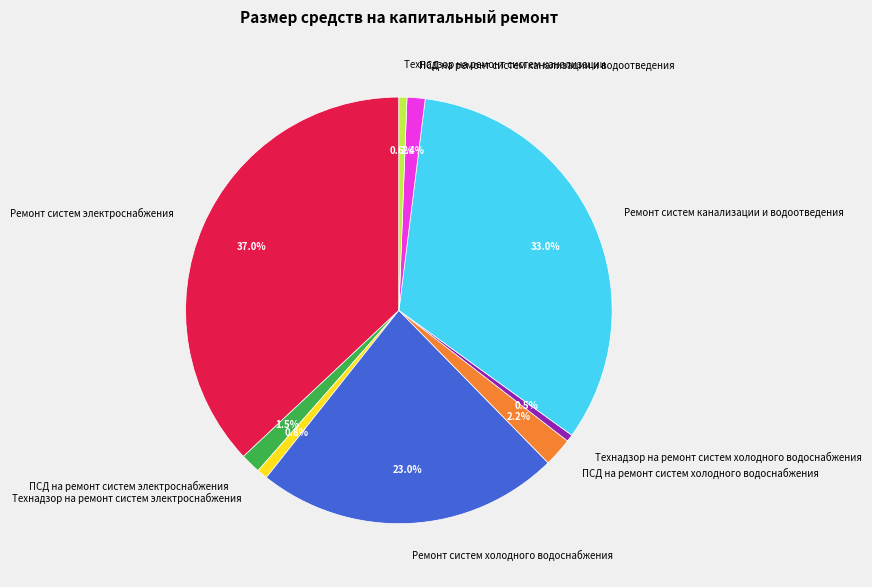

Approximately how many times larger is the value at ПСД на ремонт систем канализации и водоотведения compared to ПСД на ремонт систем электроснабжения?

0.9